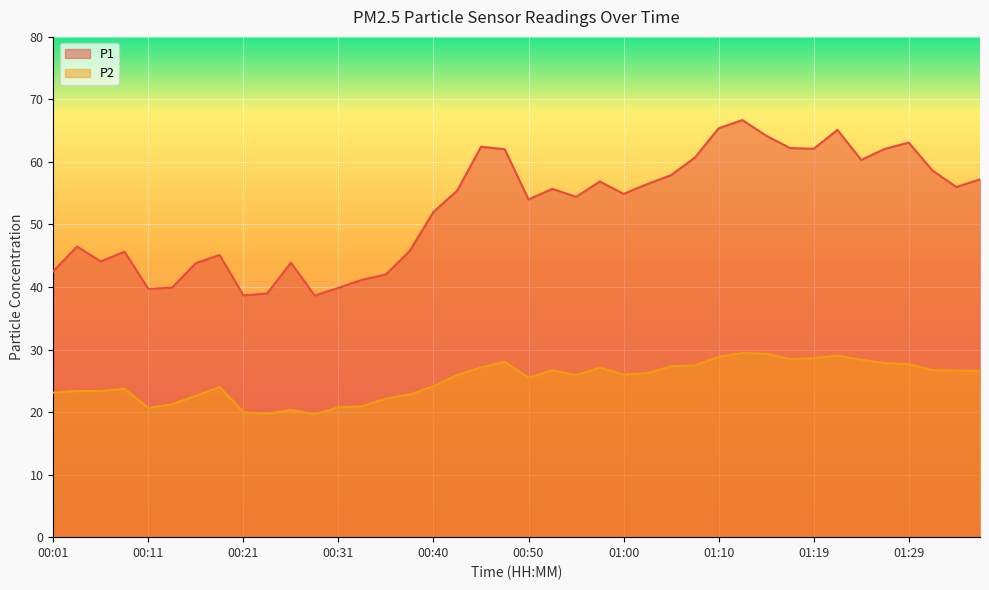

How many interior local valleys does the P2 series have?

7